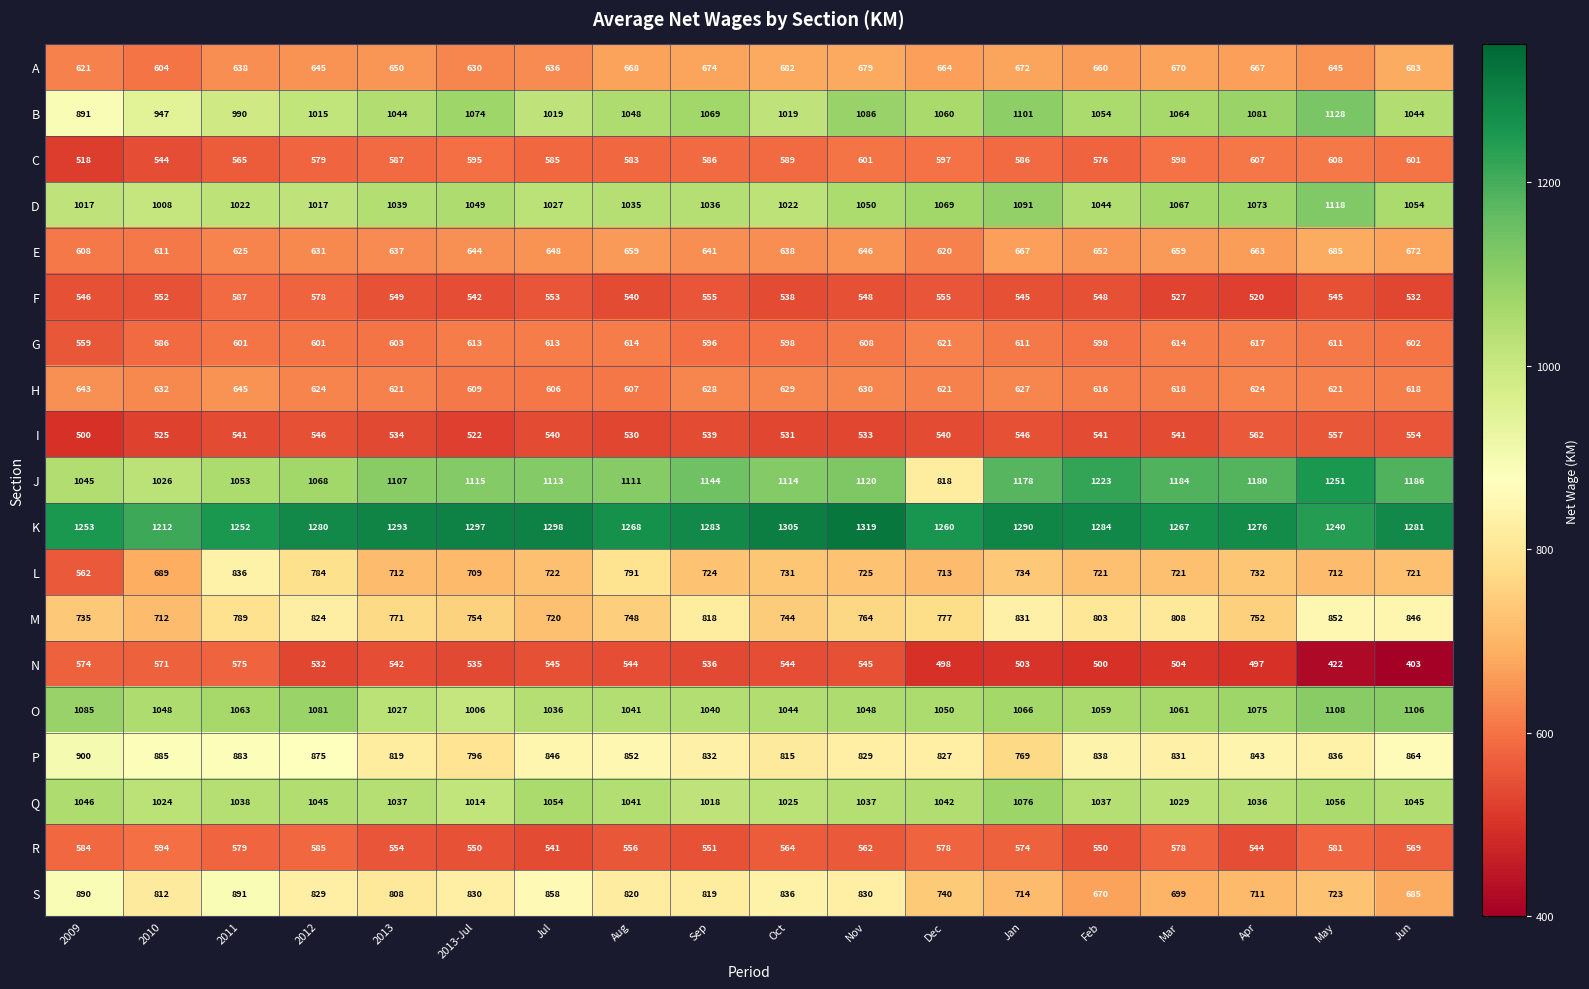

What is the sum of the R values at 2012 and May?

1166